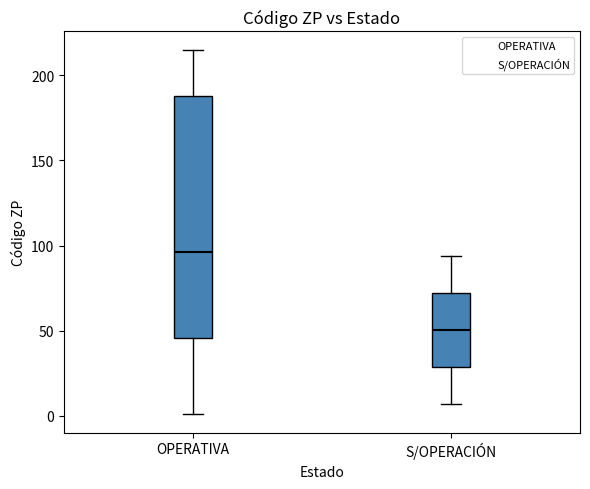

Where does the upper whisker of the box for S/OPERACIÓN end on the y-axis? The values are not printed on the chart, so give them approximately, as read against the axis.

95